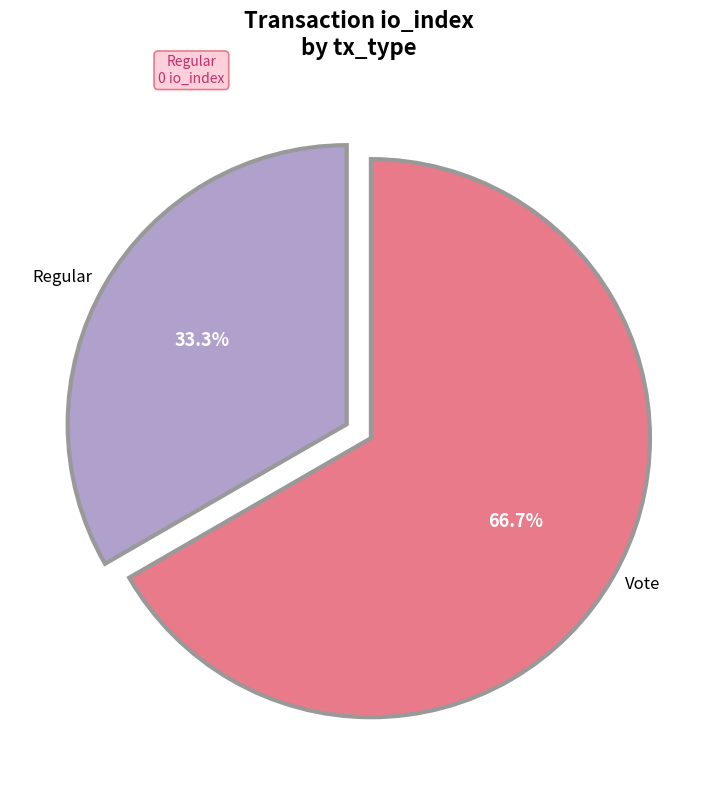

Does any single category account for the majority?

Yes